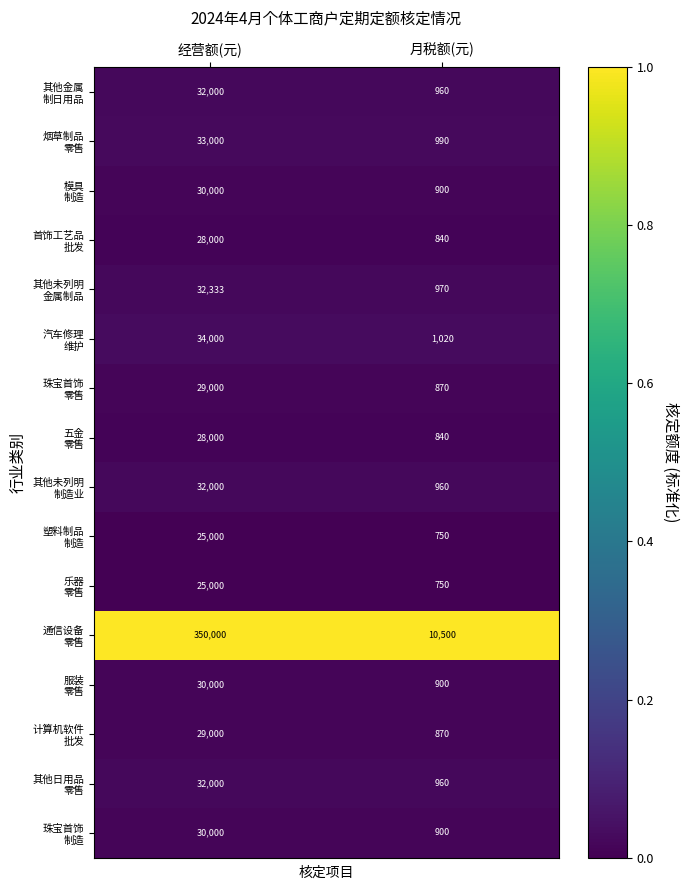

How many data points does each series have?

2